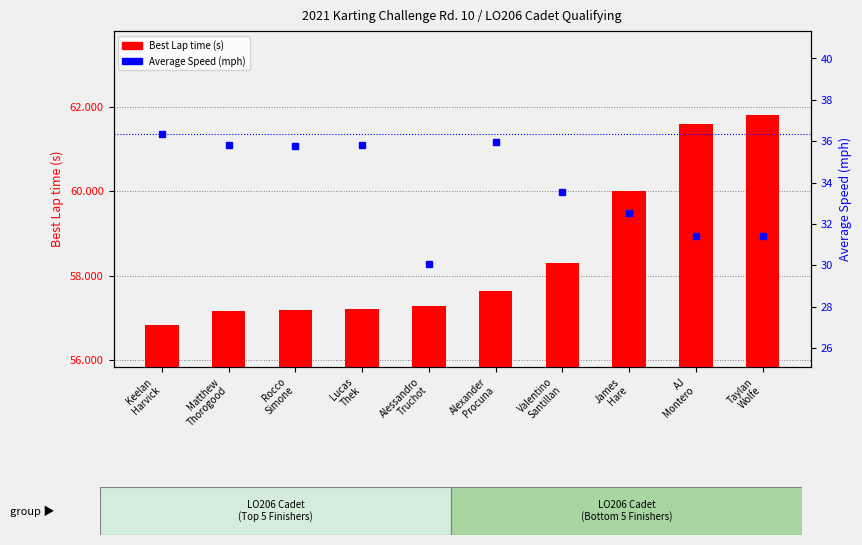

What is the value of the Average Speed bar at the 5th from the left?

30.1